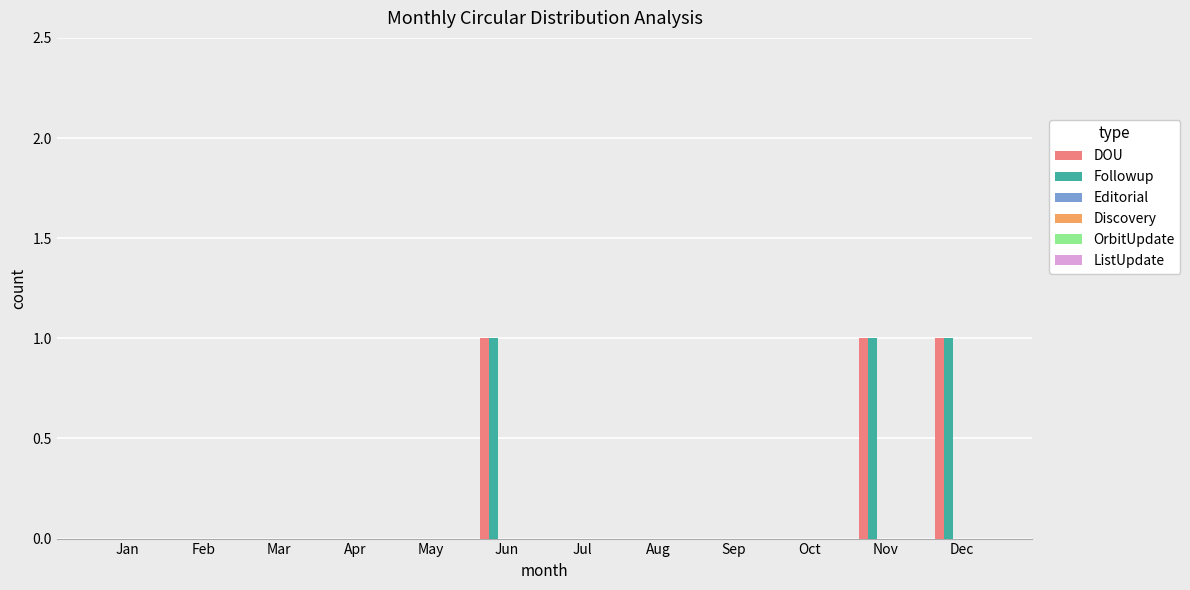

Reading left to right, list all the values displayed in this chart.

DOU: Jan=0	Feb=0	Mar=0	Apr=0	May=0	Jun=1	Jul=0	Aug=0	Sep=0	Oct=0	Nov=1	Dec=1
Followup: Jan=0	Feb=0	Mar=0	Apr=0	May=0	Jun=1	Jul=0	Aug=0	Sep=0	Oct=0	Nov=1	Dec=1